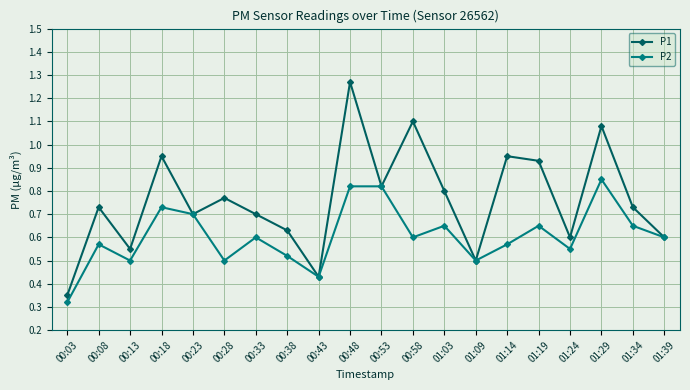

The value of P2 at 01:24 is 0.6. True or false?

True